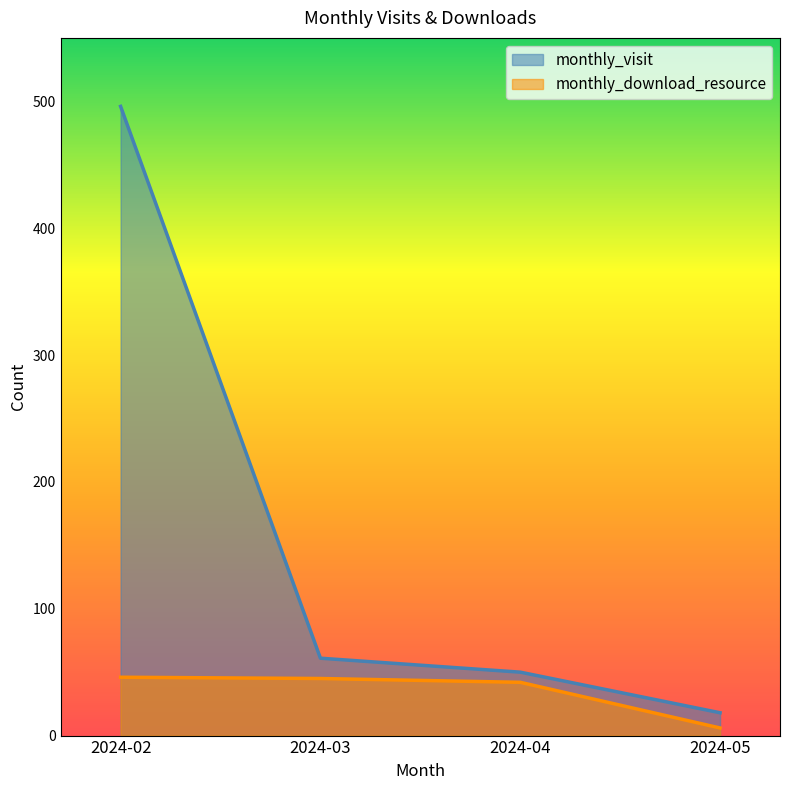

True or false: monthly_visit and monthly_download_resource cross at least once.

False